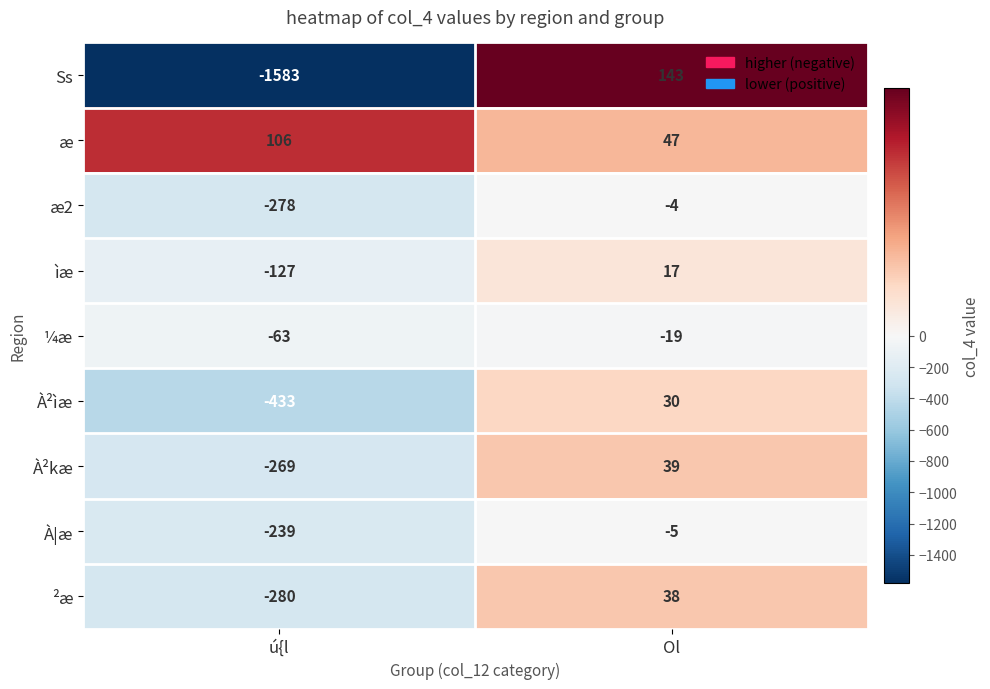

Rank the series at ú{l from lowest to highest value.

Ss, À²ìæ, ²æ, æ2, À²kæ, À|æ, ìæ, ¼æ, æ